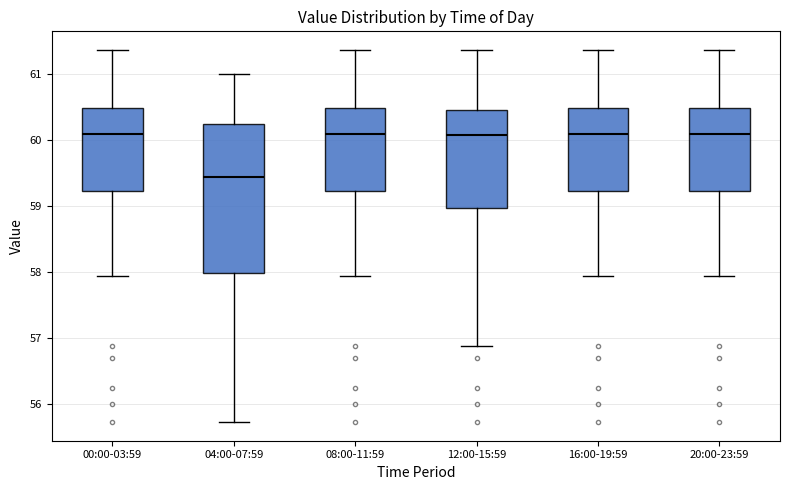

Reading left to right, transcribe this box plot: for each box, give where its median line is, the range the box spans, and where its two whiskers end, as read against the y-axis. The values are not printed on the chart, so give them approximately, as read against the axis.

00:00-03:59: median 60.1, box 59.2 to 60.5, whiskers 57.9 to 61.4
04:00-07:59: median 59.4, box 58.0 to 60.2, whiskers 55.7 to 61.0
08:00-11:59: median 60.1, box 59.2 to 60.5, whiskers 57.9 to 61.4
12:00-15:59: median 60.1, box 59.0 to 60.5, whiskers 56.9 to 61.4
16:00-19:59: median 60.1, box 59.2 to 60.5, whiskers 57.9 to 61.4
20:00-23:59: median 60.1, box 59.2 to 60.5, whiskers 57.9 to 61.4